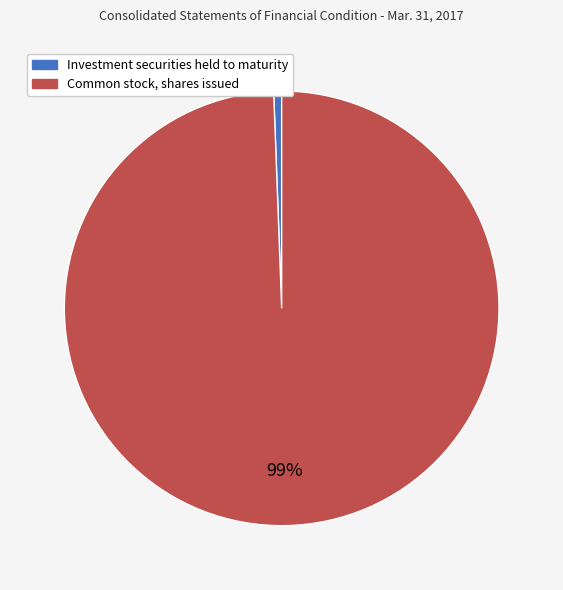

Which slice represents more than half of the pie?

Common stock, shares issued